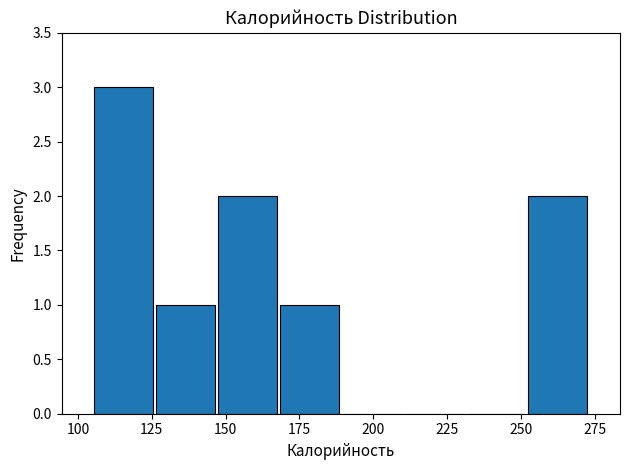

Reading left to right, transcribe this chart: for each bar, give the range it covers on the x-axis and its height. Neither the bar edges nor the heights are printed on the chart, so give them approximately, as read against the axes.

105 to 126: 3
126 to 147: 1
147 to 168: 2
168 to 189: 1
189 to 210: 0
210 to 231: 0
231 to 252: 0
252 to 273: 2